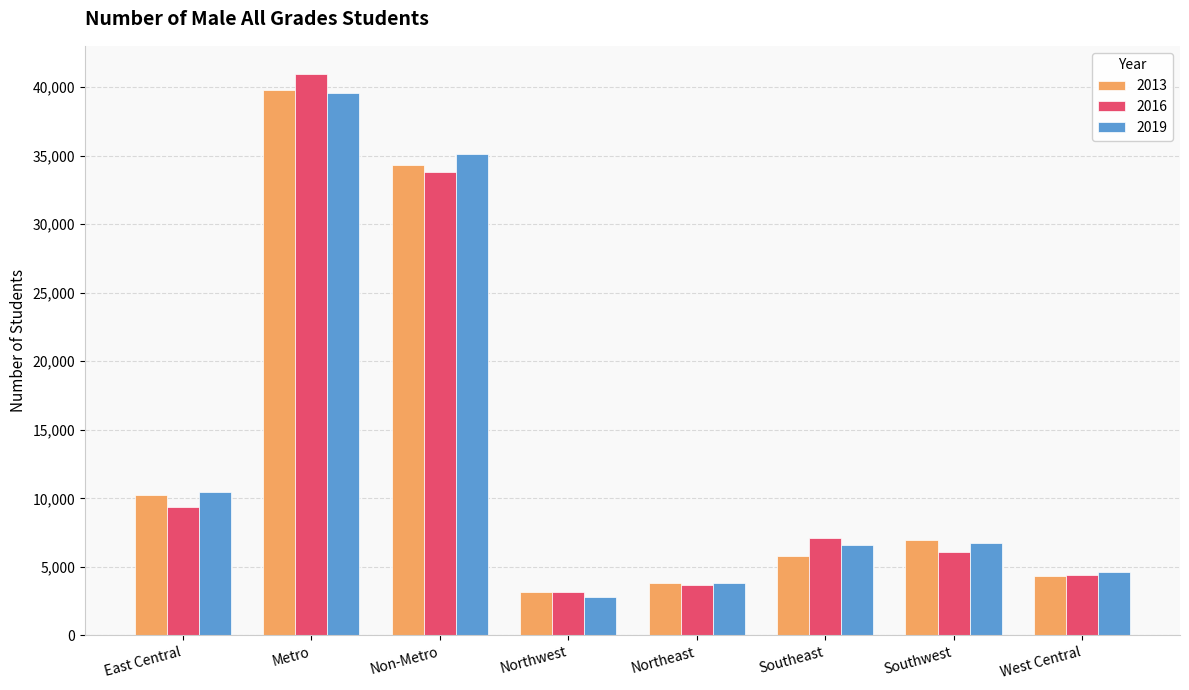

What is the maximum value for 2013?

39788